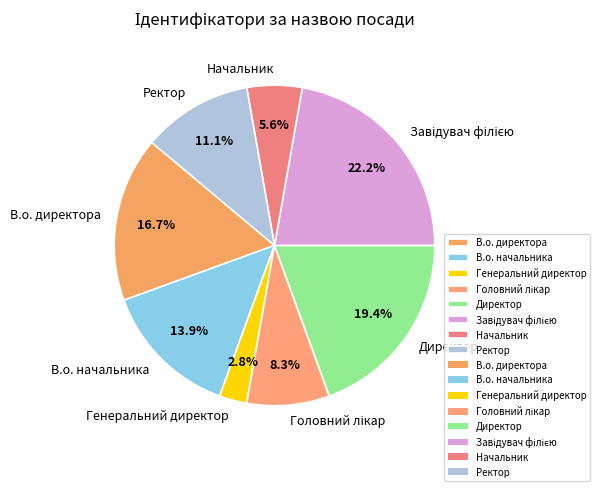

To the nearest percent, what percentage of the pie is В.о. начальника?

14%